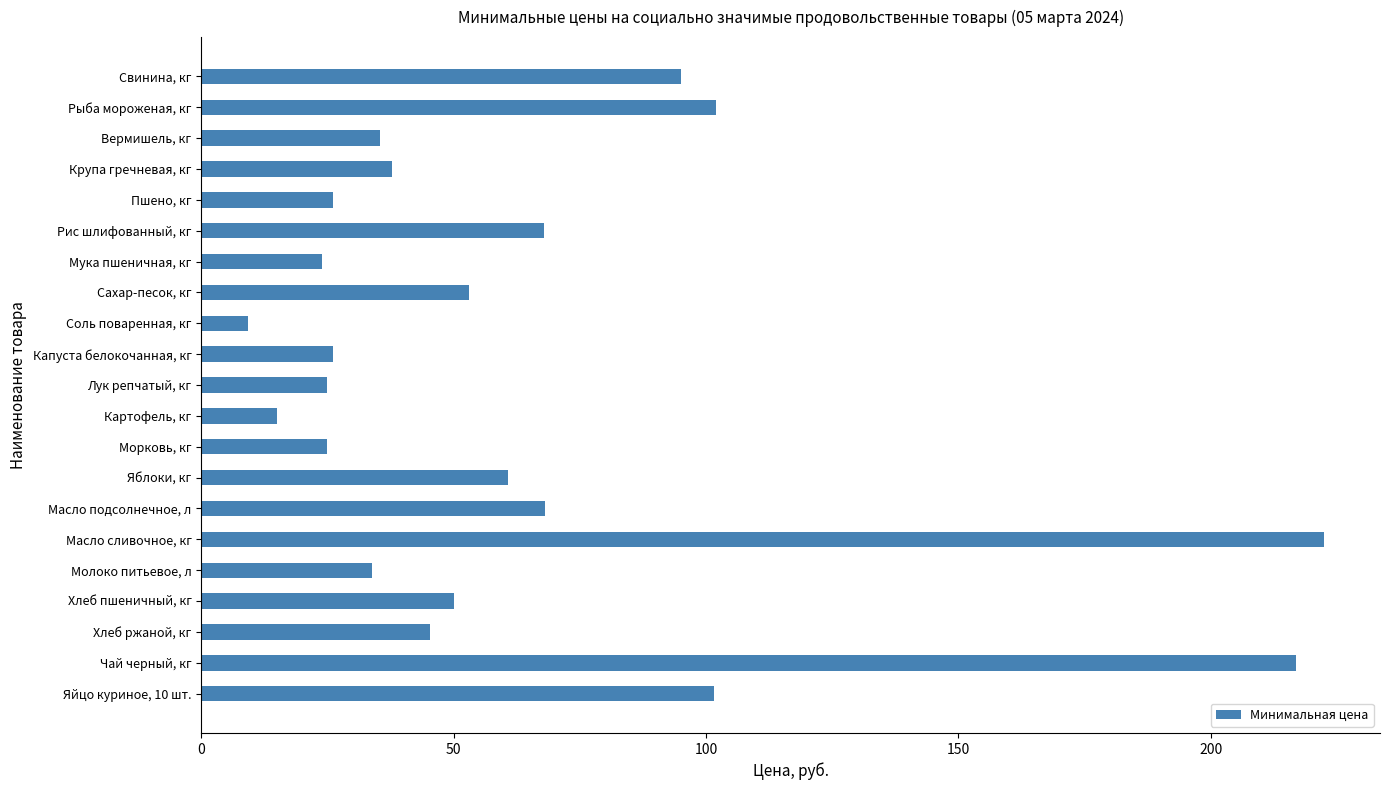

The value at Пшено, кг is 26.1. True or false?

True